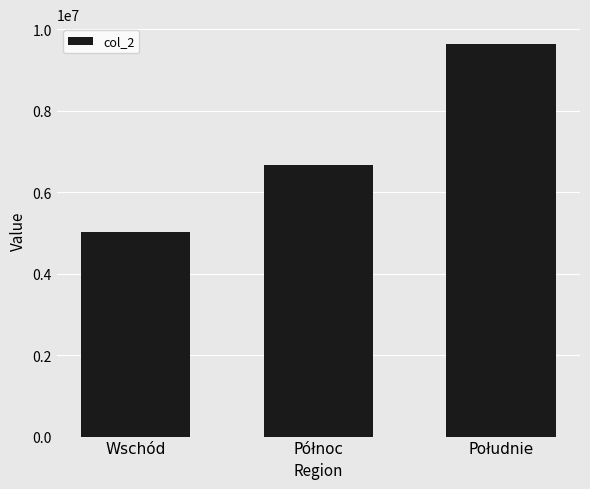

What is the sum of the values at Północ and Wschód?

11682267.6